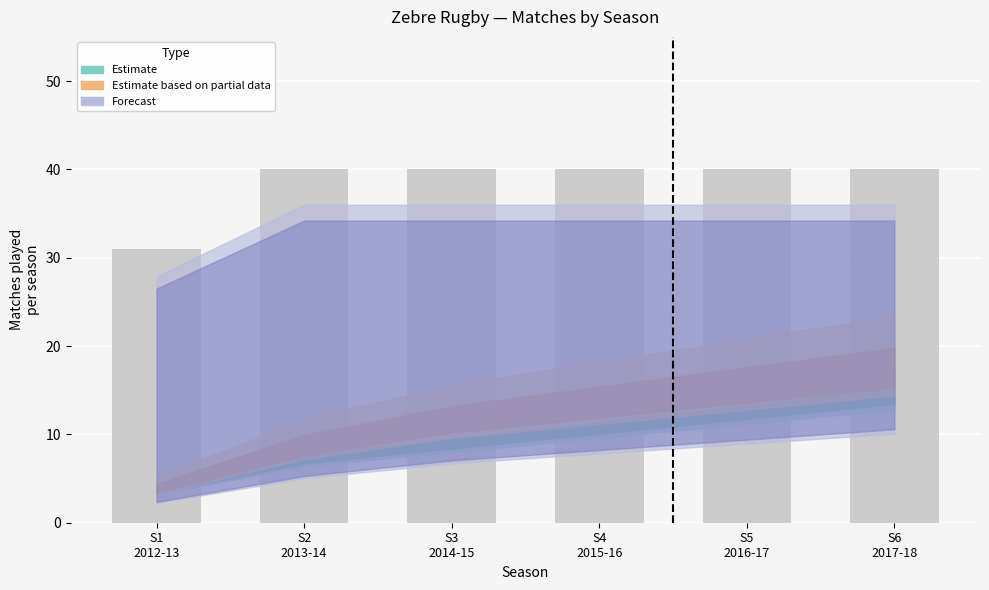

What is the minimum value shown in the chart?

31